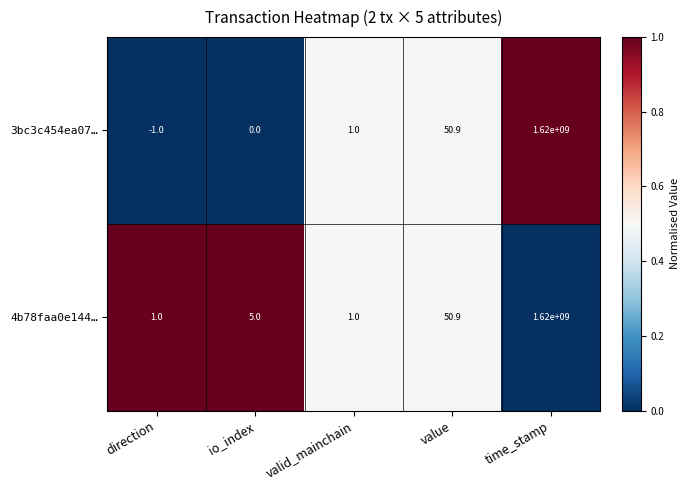

At direction, list the series in order from smallest to largest.

3bc3c454ea07…, 4b78faa0e144…